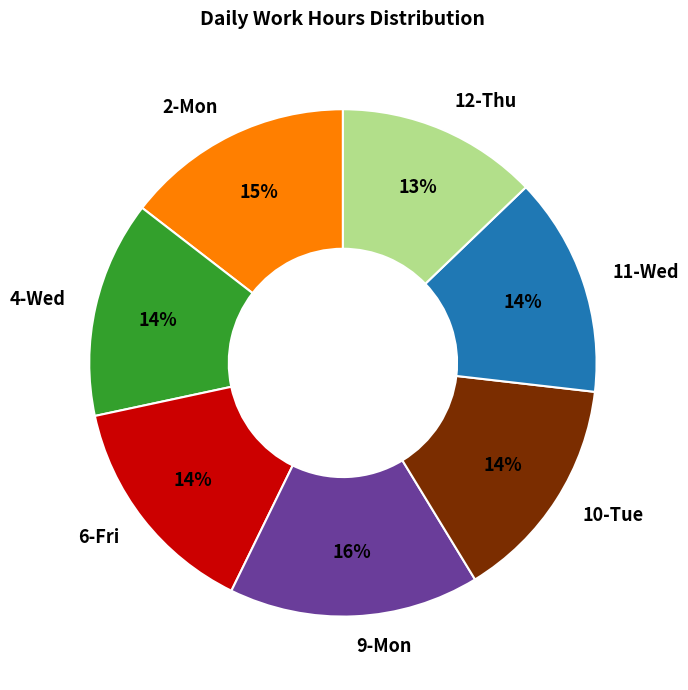

Do 2-Mon and 6-Fri together represent more than half of the pie?

No